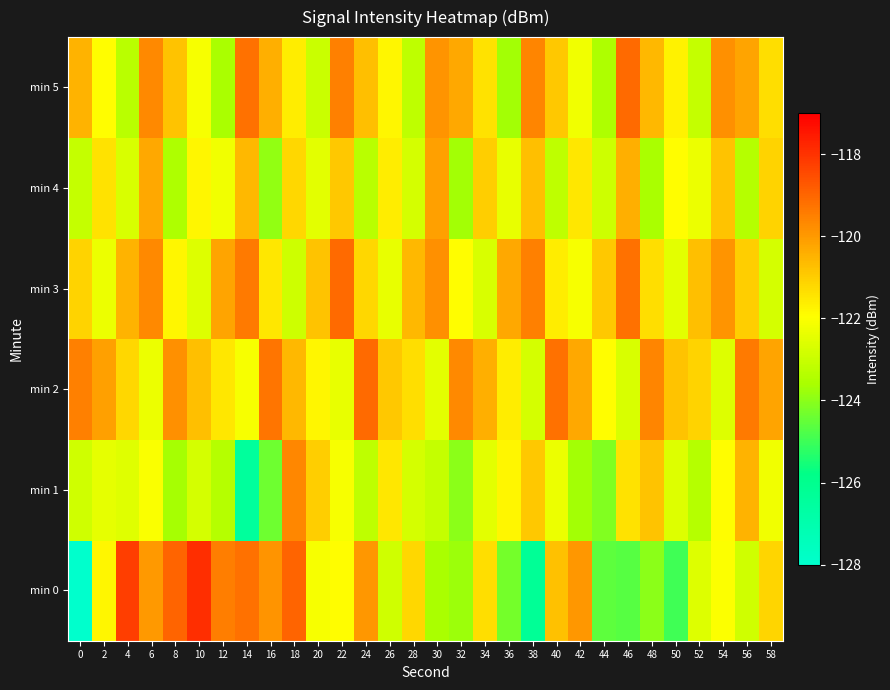

What is the smallest value displayed?

-128.4